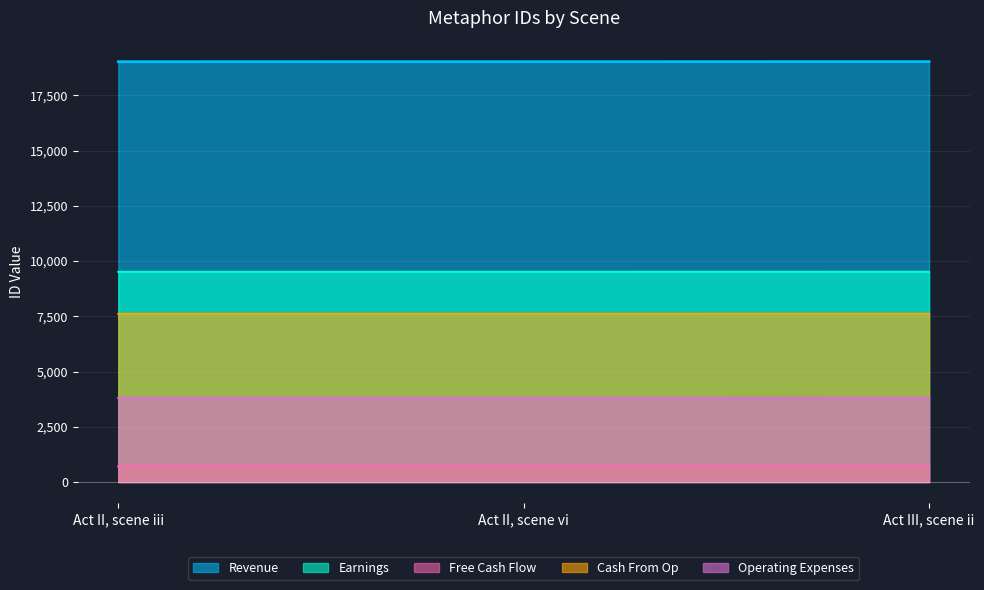

Reading left to right, transcribe all the data shown in this chart.

Revenue: 19023.0	19024.0	19027.0
Earnings: 9511.5	9512.0	9513.5
Free Cash Flow: 706.9	707.2	708.1
Cash From Op: 7609.2	7609.6	7610.8
Operating Expenses: 3804.6	3804.8	3805.4